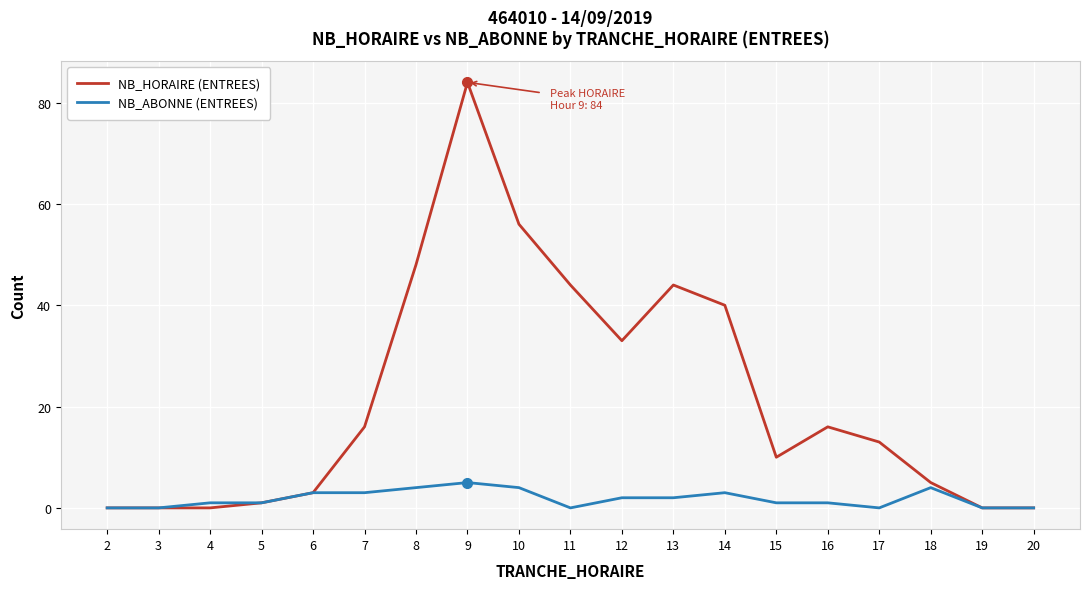

The NB_HORAIRE (ENTREES) series shows 18 at 12. True or false?

False